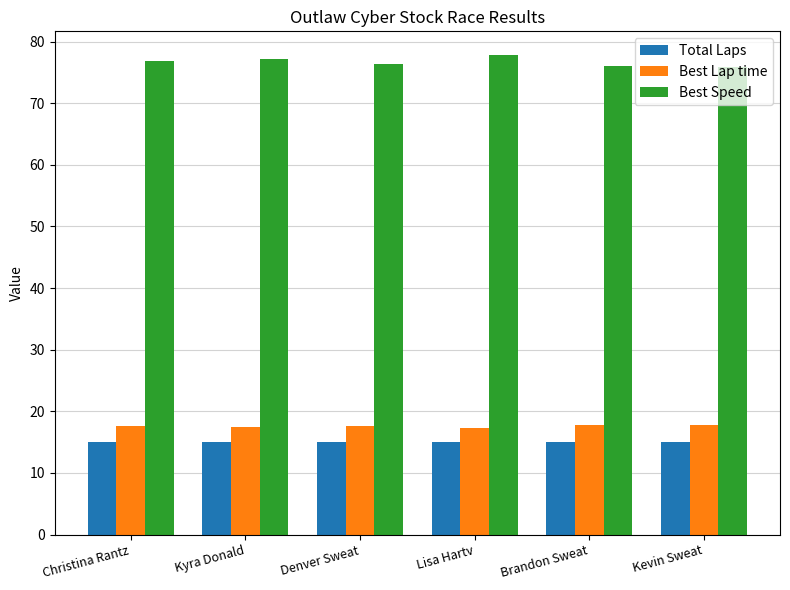

What is the spread (max minus min) of values at Lisa Hartv?

62.8